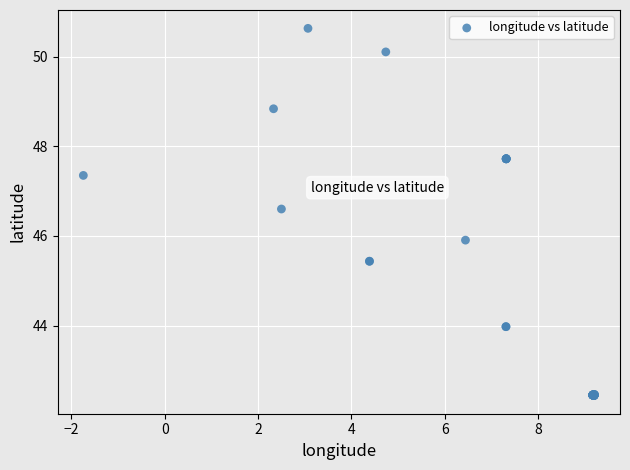

What Y value in the scatter plot is closest to 46?

45.9